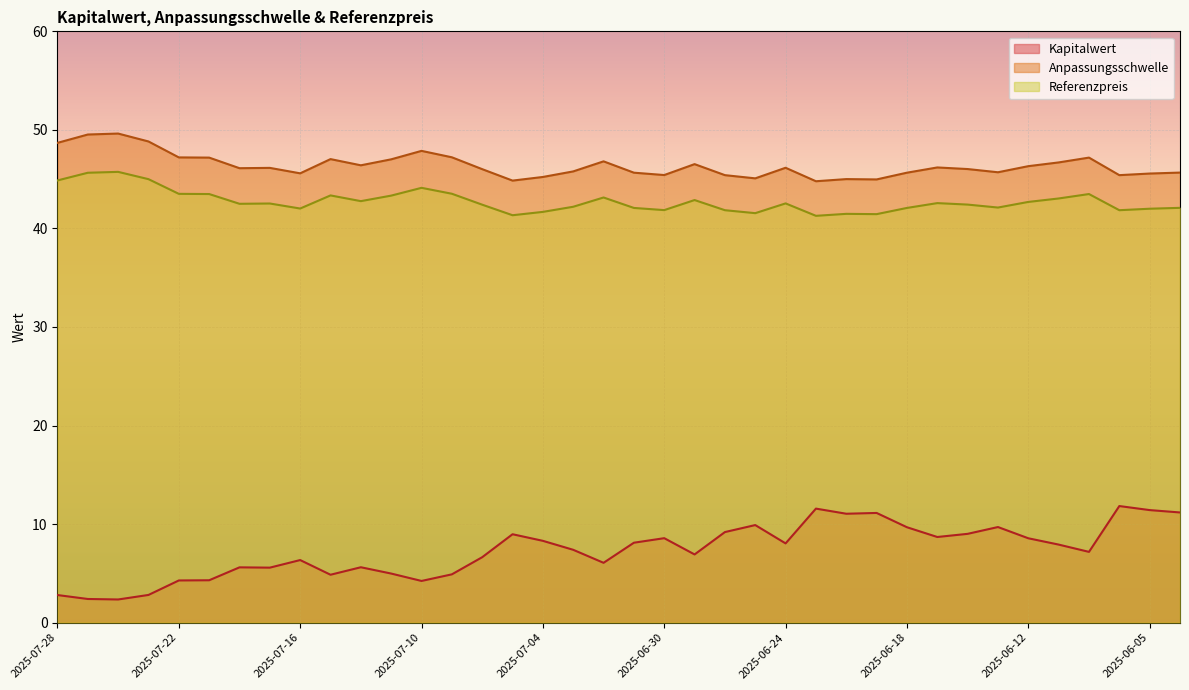

What is the approximate value of Referenzpreis at 2025-07-23?

45.0